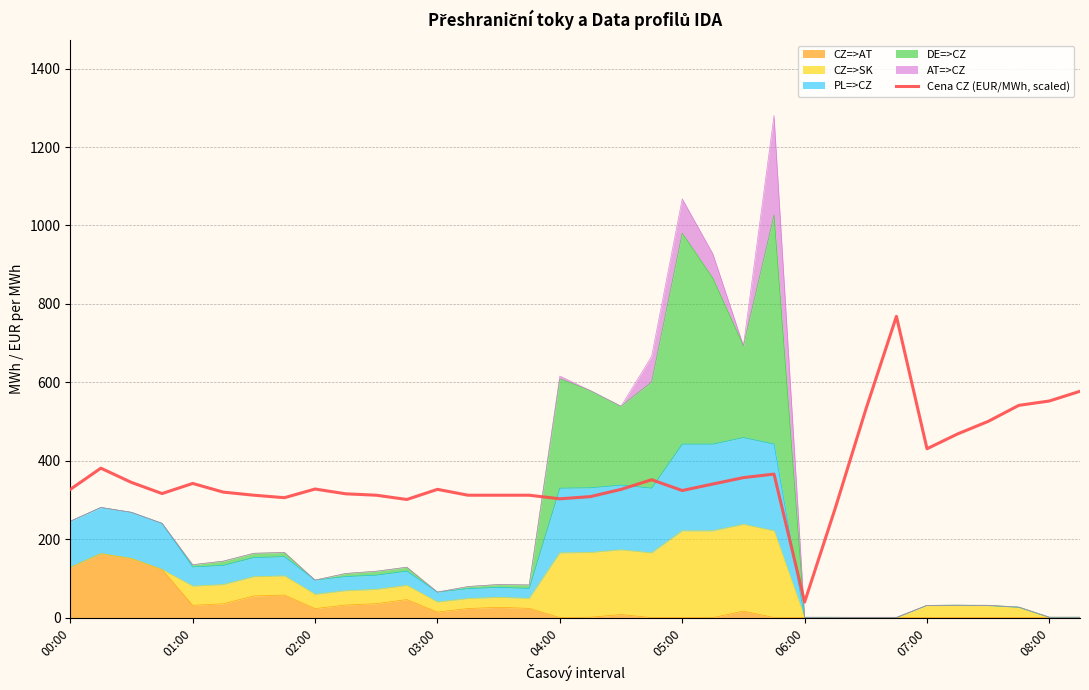

Does the chart display data point markers on the line(s)?

No